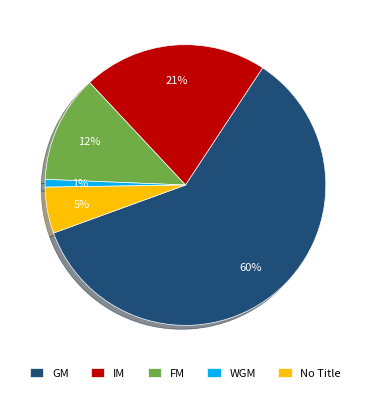

Is it true that WGM is 1% of the pie?

True